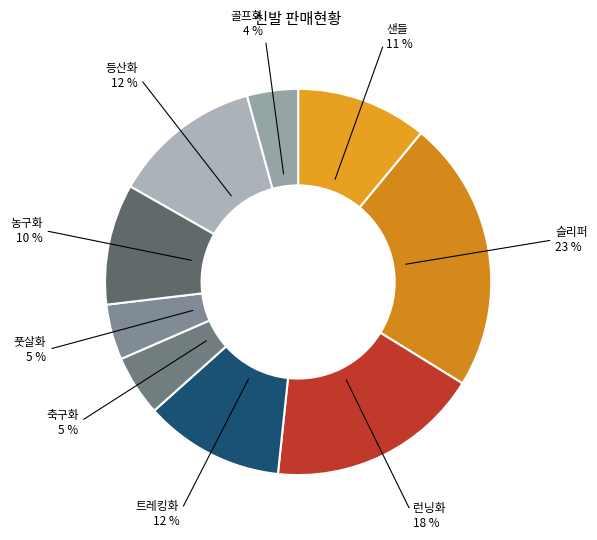

Which category has the smallest portion of the pie?

골프화